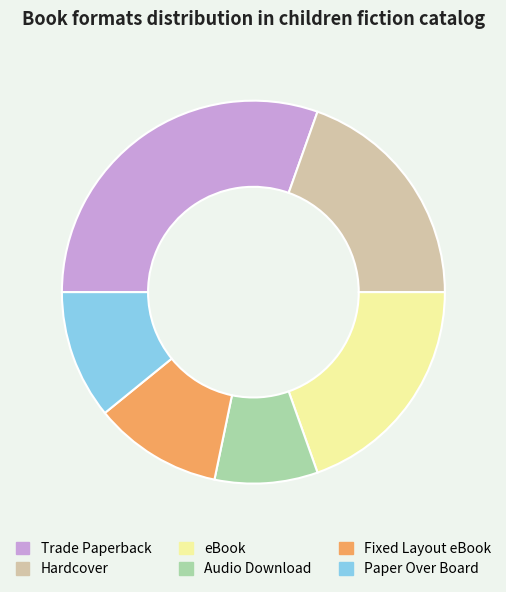

Is it true that Audio Download is 23% of the pie?

False